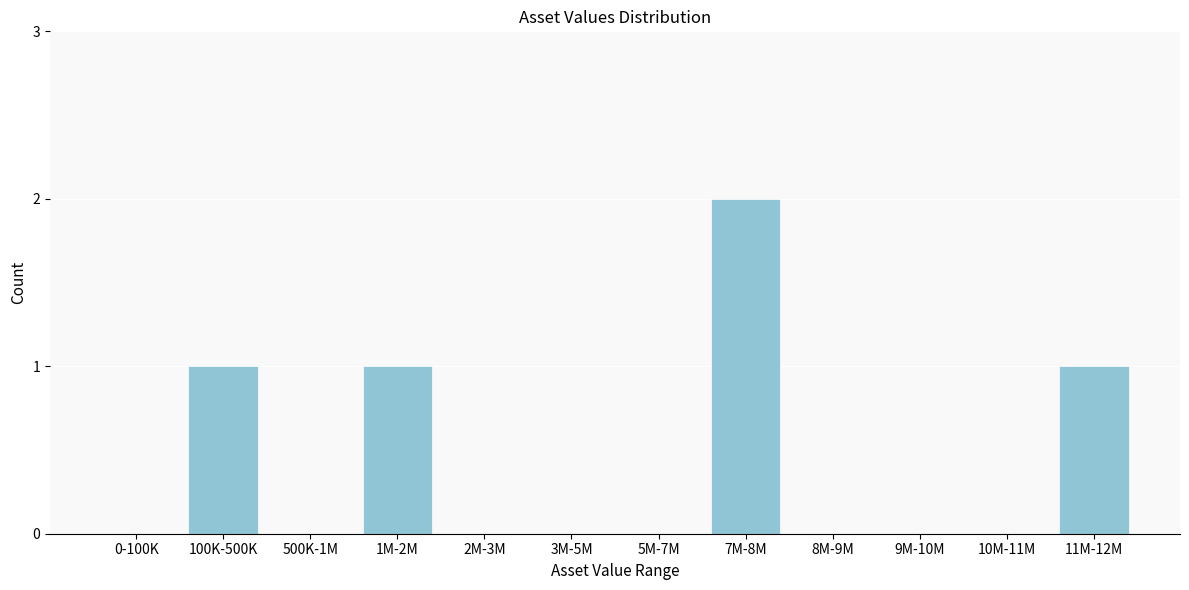

Reading left to right, transcribe all the data shown in this chart.

0-100K=0	100K-500K=1	500K-1M=0	1M-2M=1	2M-3M=0	3M-5M=0	5M-7M=0	7M-8M=2	8M-9M=0	9M-10M=0	10M-11M=0	11M-12M=1